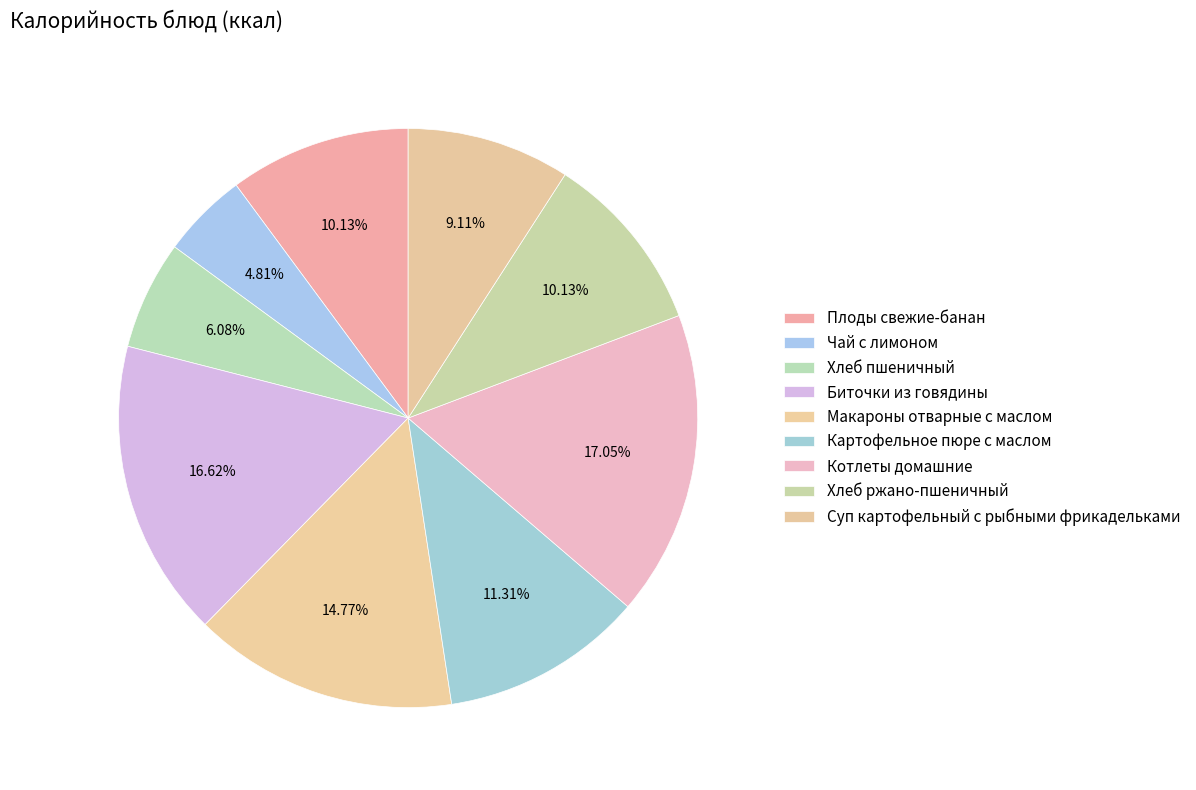

Count the number of slices in the pie.

9